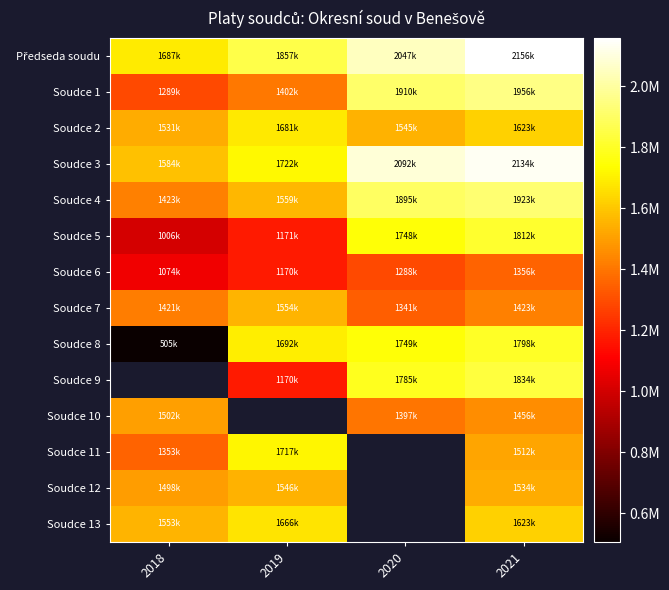

How many data points does each series have?

4